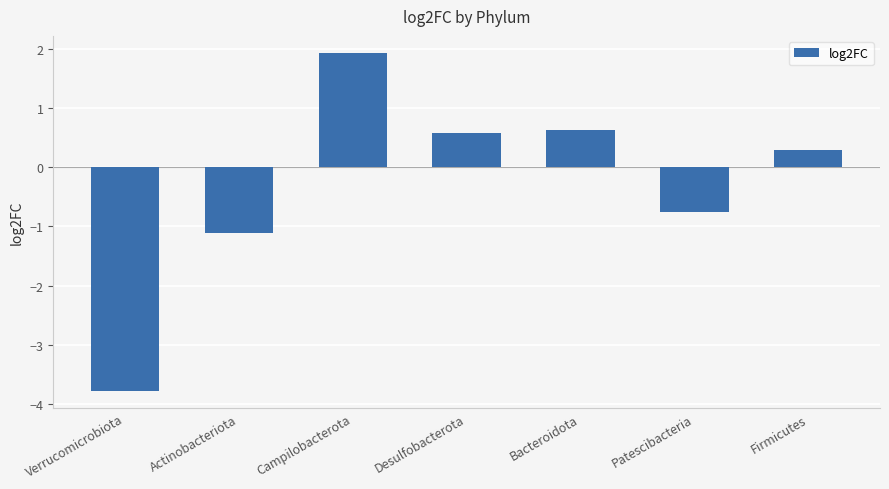

What is the average value?

-0.3